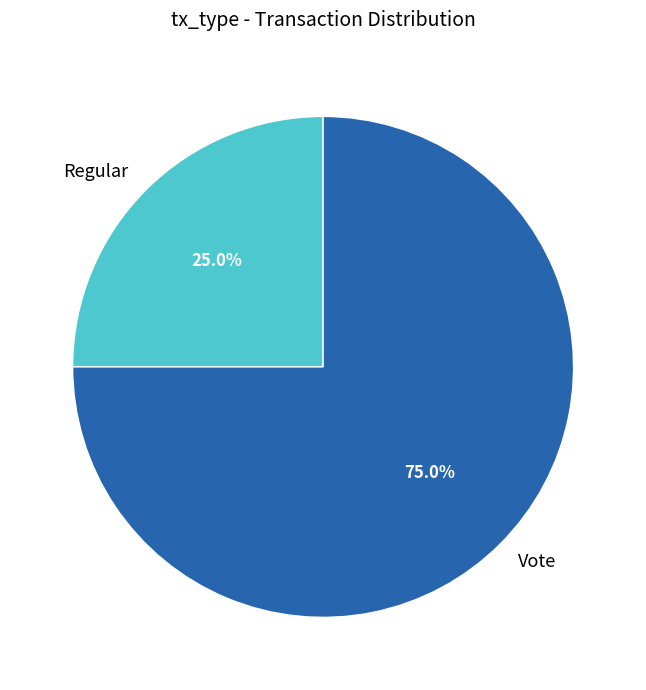

To the nearest percent, what percentage of the pie is Regular?

25%